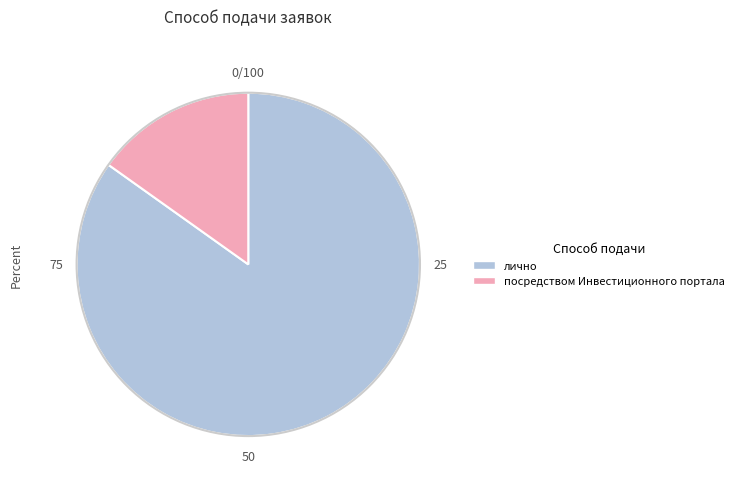

What is the smallest slice in the pie chart?

посредством Инвестиционного портала